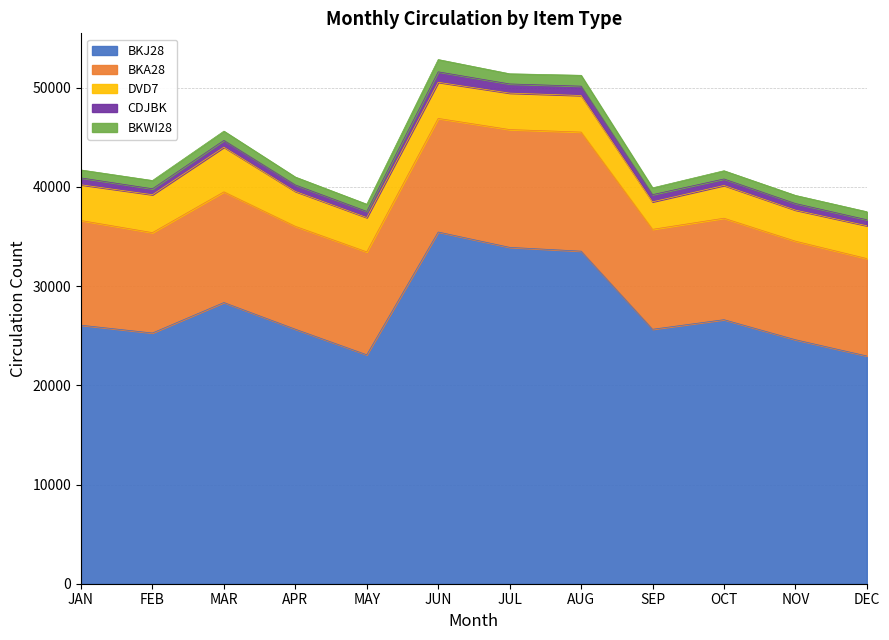

Does the chart display data point markers on the line(s)?

No